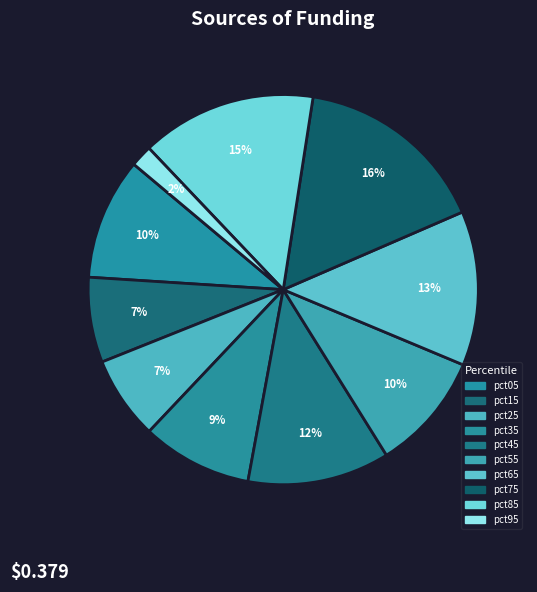

Which category has the biggest portion of the pie?

pct75